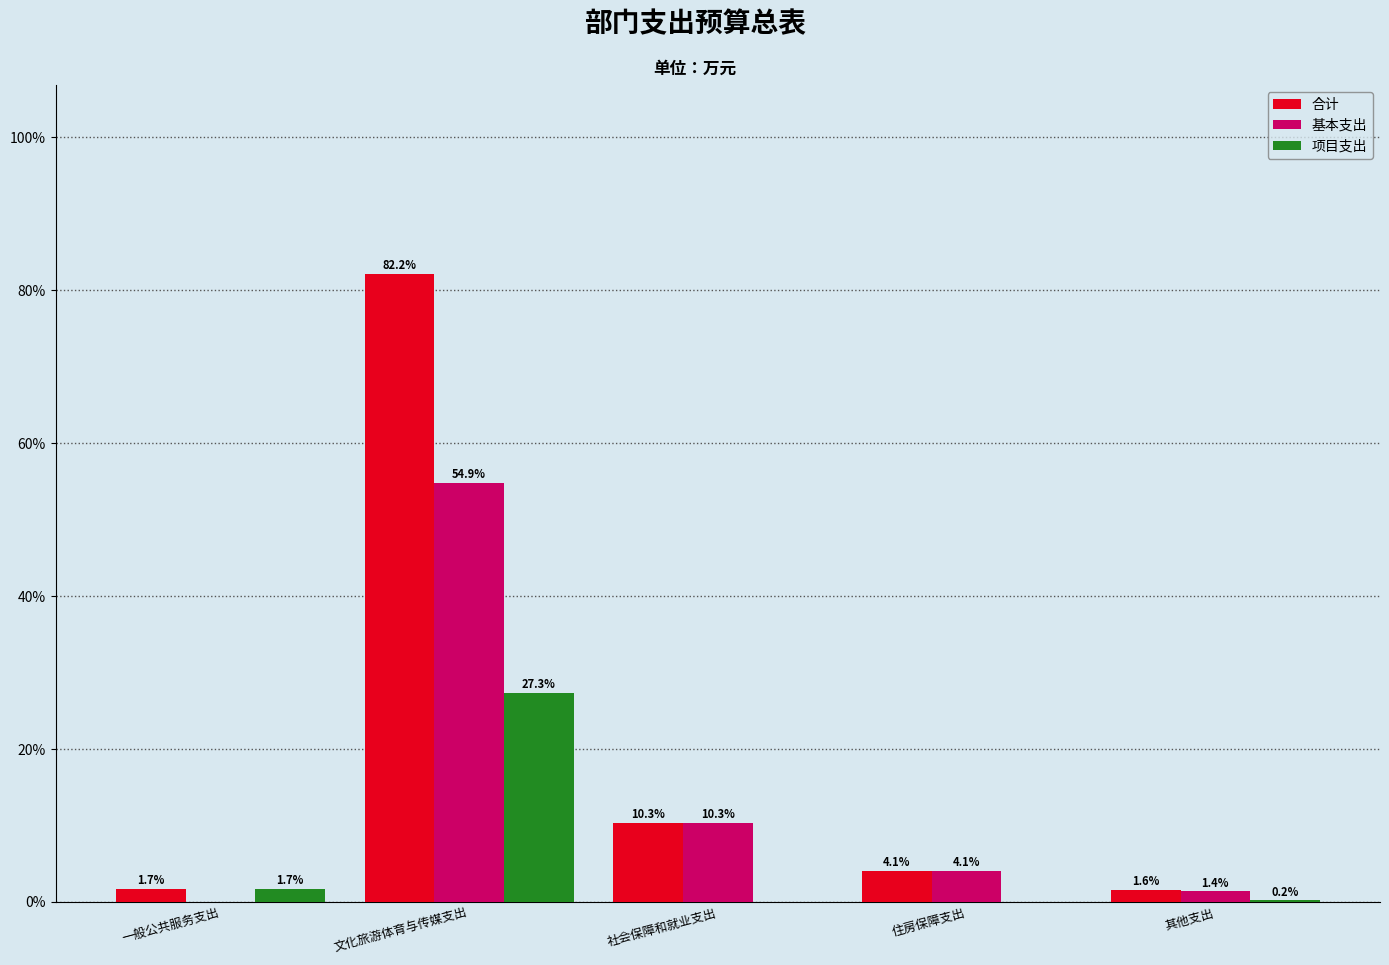

Reading left to right, extract all data points from this chart.

合计: 一般公共服务支出=1.7	文化旅游体育与传媒支出=82.2	社会保障和就业支出=10.3	住房保障支出=4.1	其他支出=1.6
基本支出: 一般公共服务支出=0.0	文化旅游体育与传媒支出=54.9	社会保障和就业支出=10.3	住房保障支出=4.1	其他支出=1.4
项目支出: 一般公共服务支出=1.7	文化旅游体育与传媒支出=27.3	社会保障和就业支出=0.0	住房保障支出=0.0	其他支出=0.2